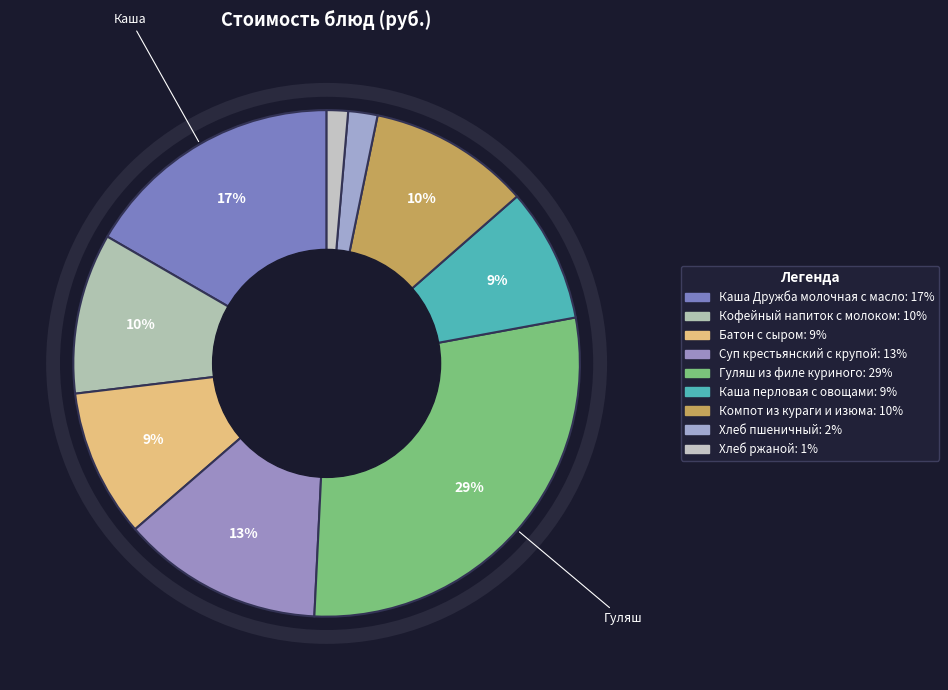

Count the number of slices in the pie.

9